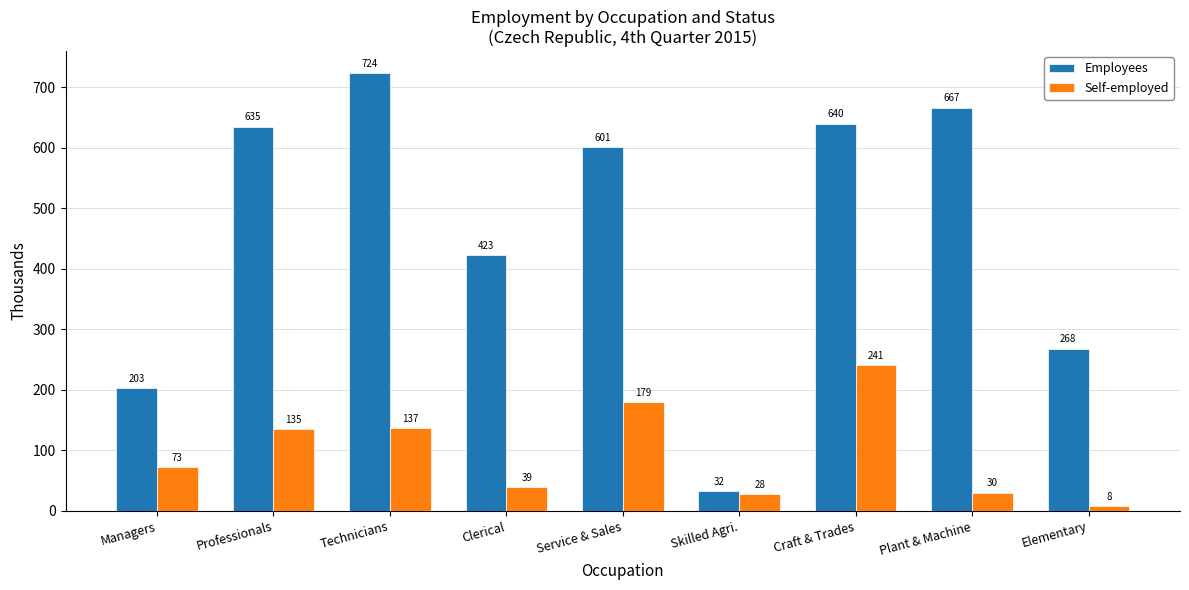

What is the sum of the Employees values at Craft & Trades and Plant & Machine?

1306.7